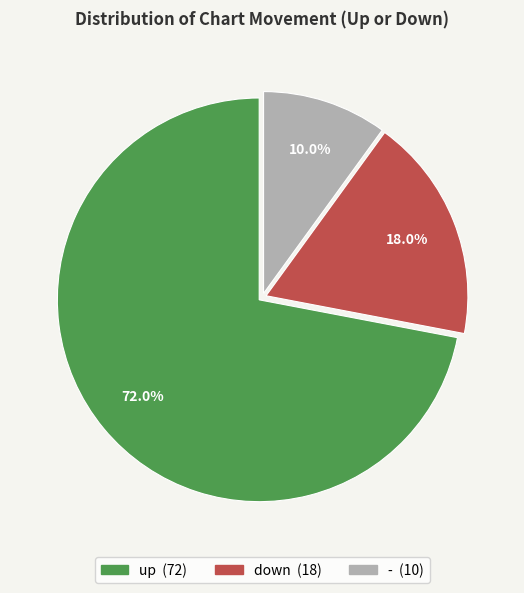

Which has a higher value, down or up?

up